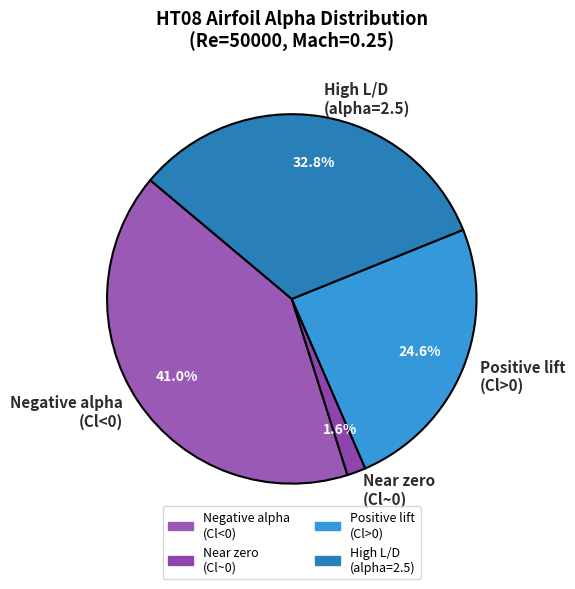

Which category has the smallest portion of the pie?

Near zero (Cl~0)